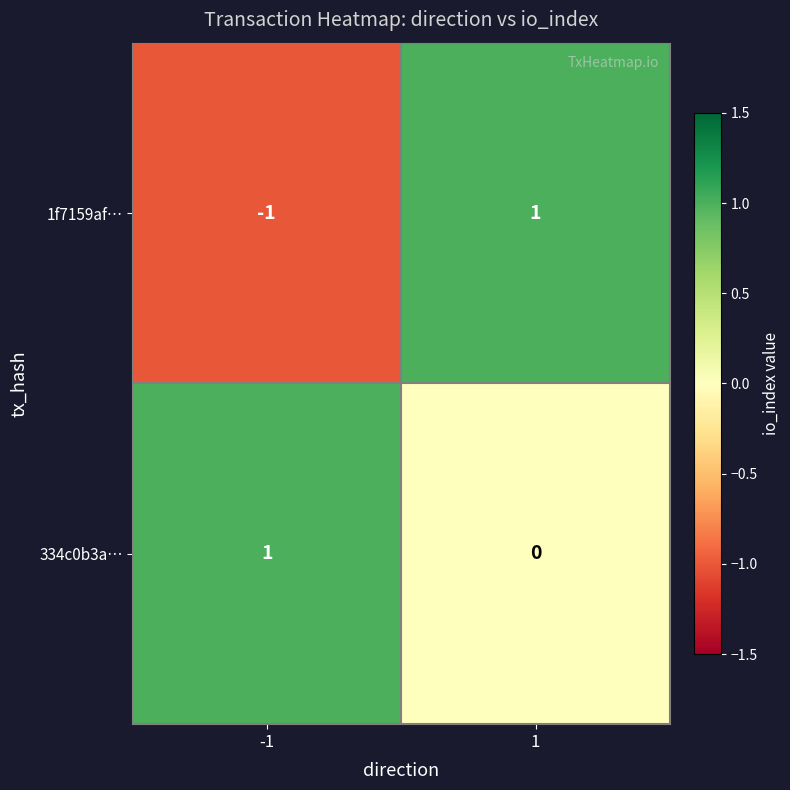

How many data points does each series have?

2